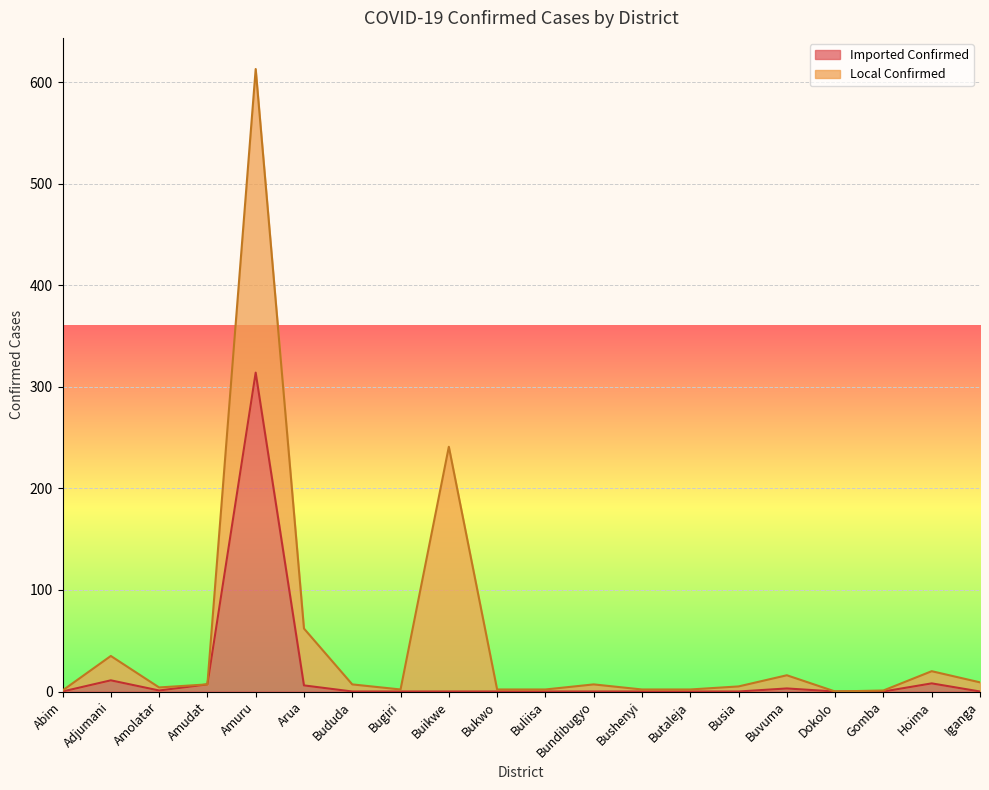

The Imported Confirmed series shows 0 at Dokolo. True or false?

True